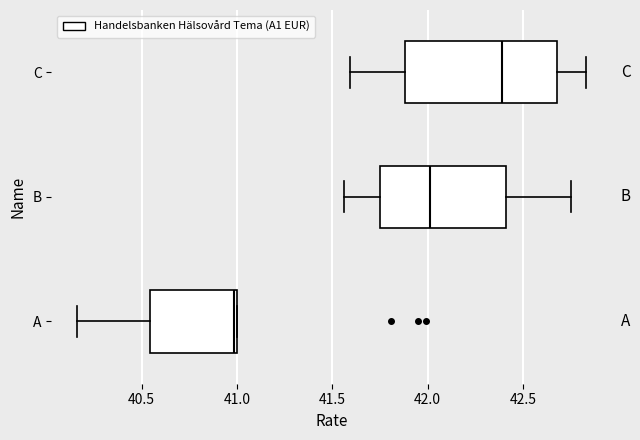

Which box has the furthest to the right median line?

C